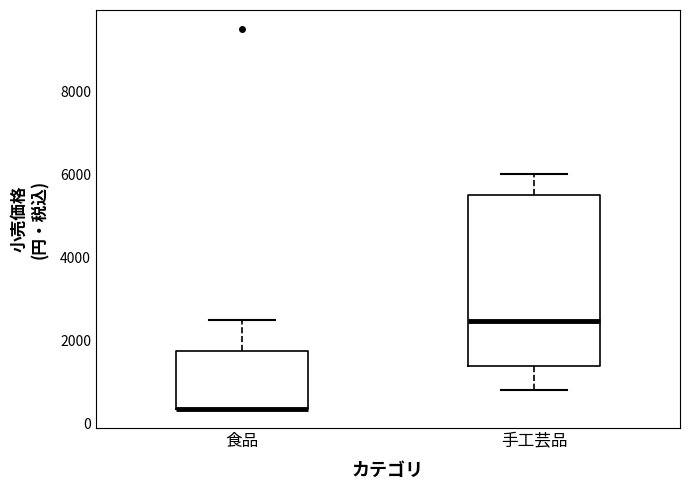

Reading left to right, transcribe this box plot: for each box, give where its median line is, the range the box spans, and where its two whiskers end, as read against the y-axis. The values are not printed on the chart, so give them approximately, as read against the axis.

食品: median 400 (drawn on the box's lower edge), box 400 to 1800, whiskers 400 to 2600
手工芸品: median 2400, box 1400 to 5600, whiskers 800 to 6000